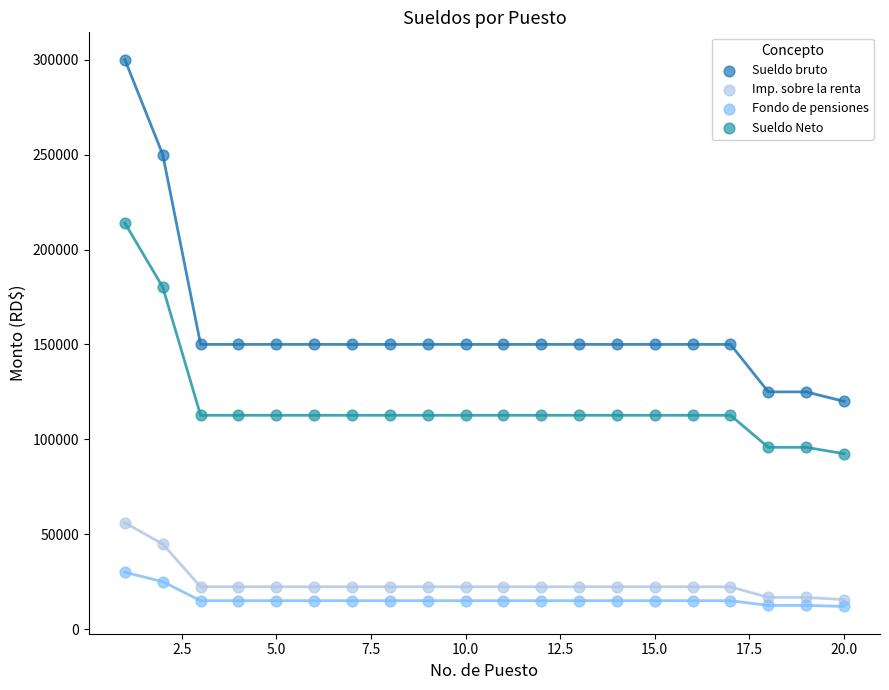

Which series reaches the maximum Y coordinate?

Sueldo bruto